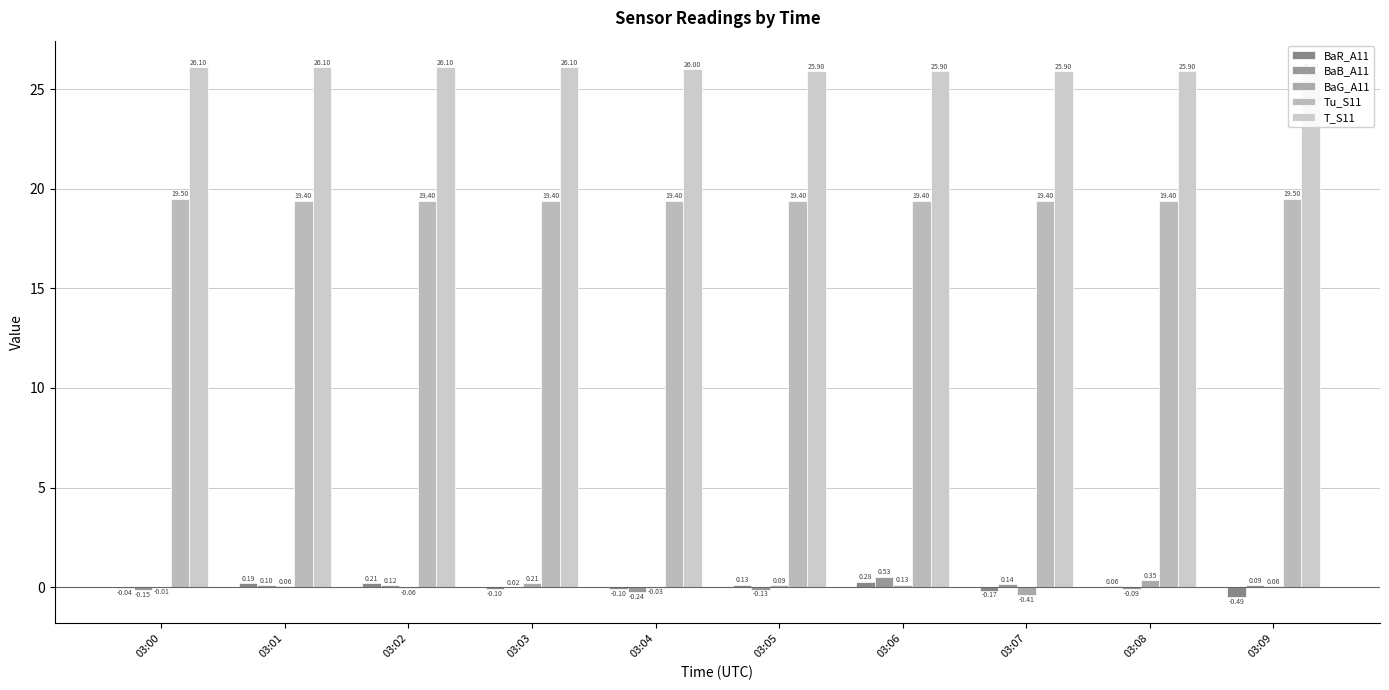

Which category has the lowest value across all series?

03:09